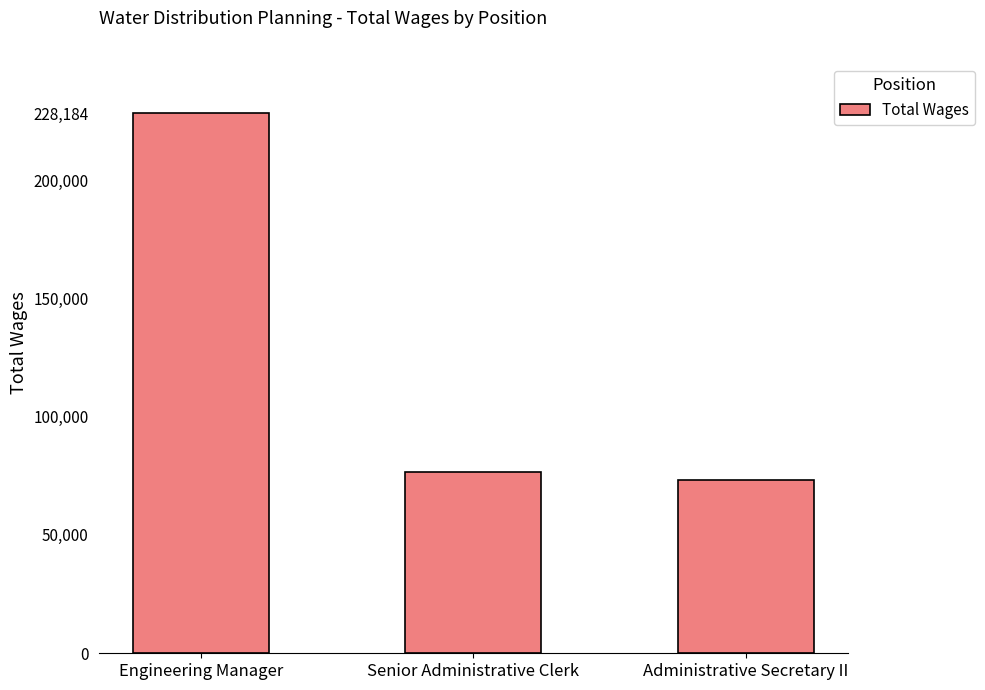

The value at Administrative Secretary II is 41432. True or false?

False